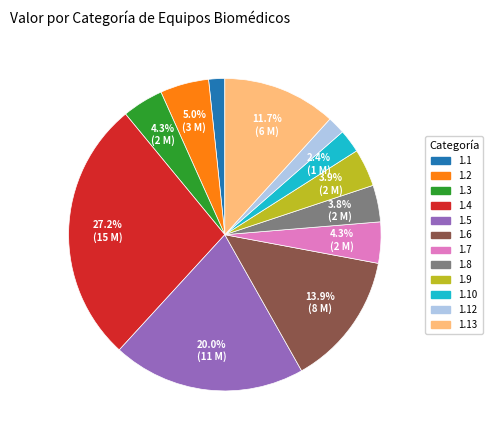

How many segments does this pie chart have?

12